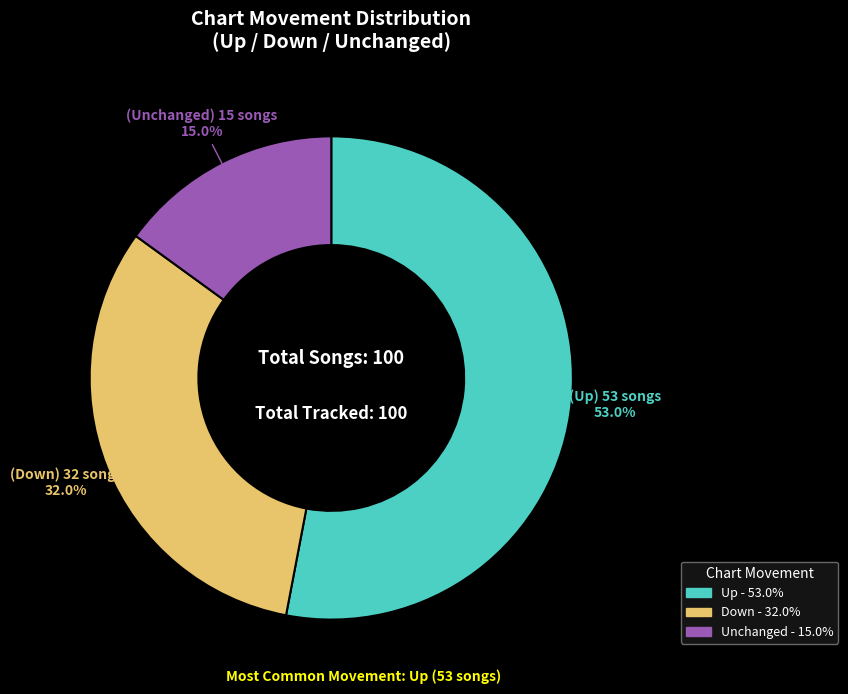

To the nearest percent, what is the difference between the largest and smallest slice percentages?

38%